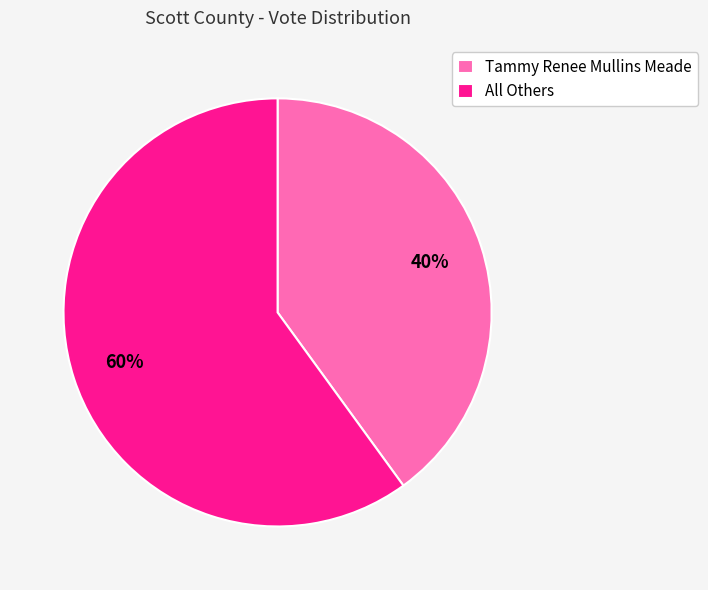

Between Tammy Renee Mullins Meade and All Others, which is larger?

All Others